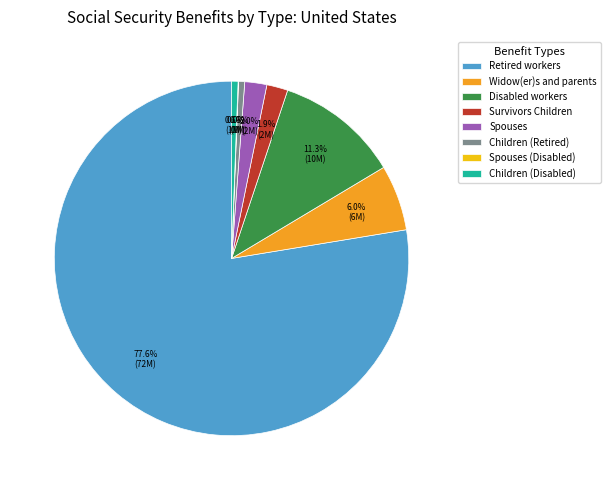

To the nearest percent, what is the average slice percentage?

12%